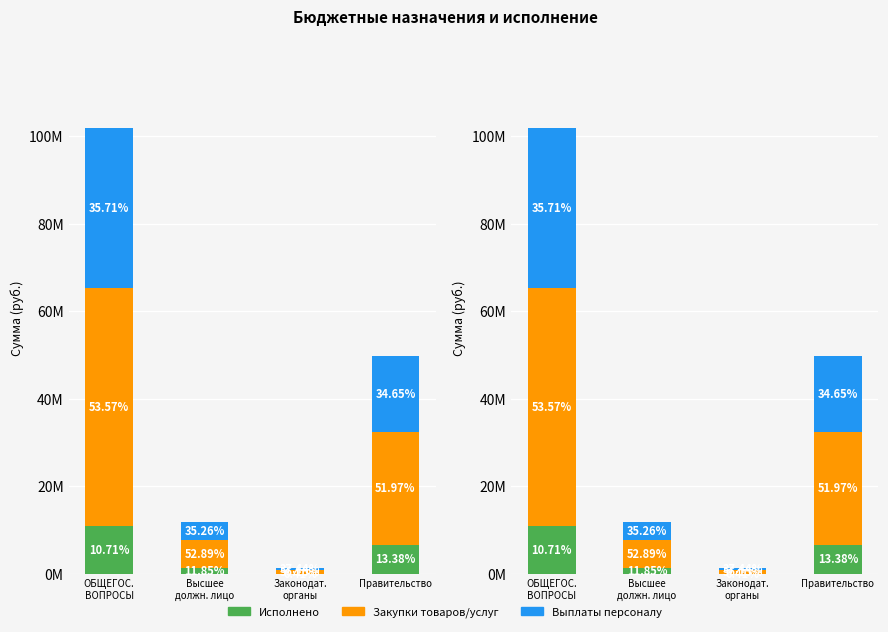

How many bars are there in each group?

3